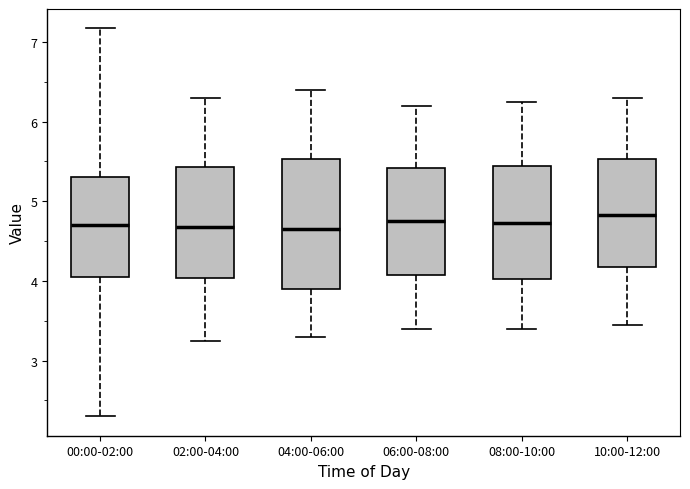

Where does the median line of the box for 08:00-10:00 sit on the y-axis? The values are not printed on the chart, so give them approximately, as read against the axis.

4.7